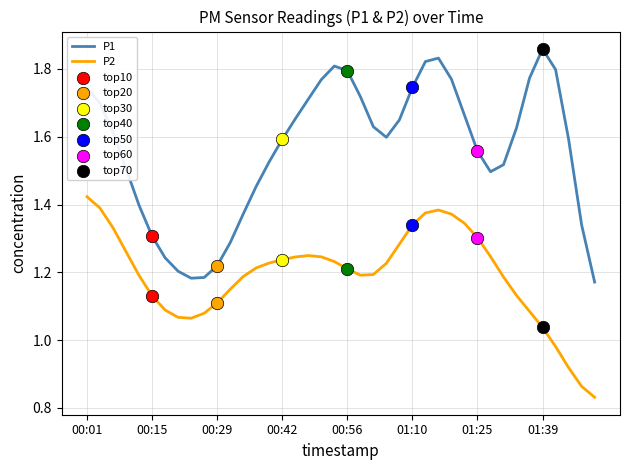

Which series has the largest total across all categories?

P1